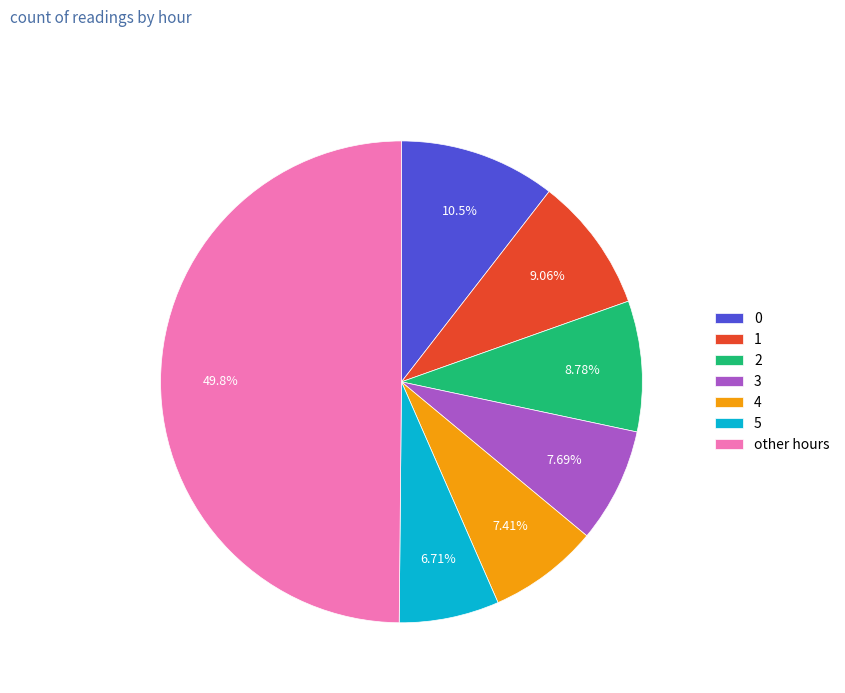

Is the sum of 5 and 4 greater than half?

No